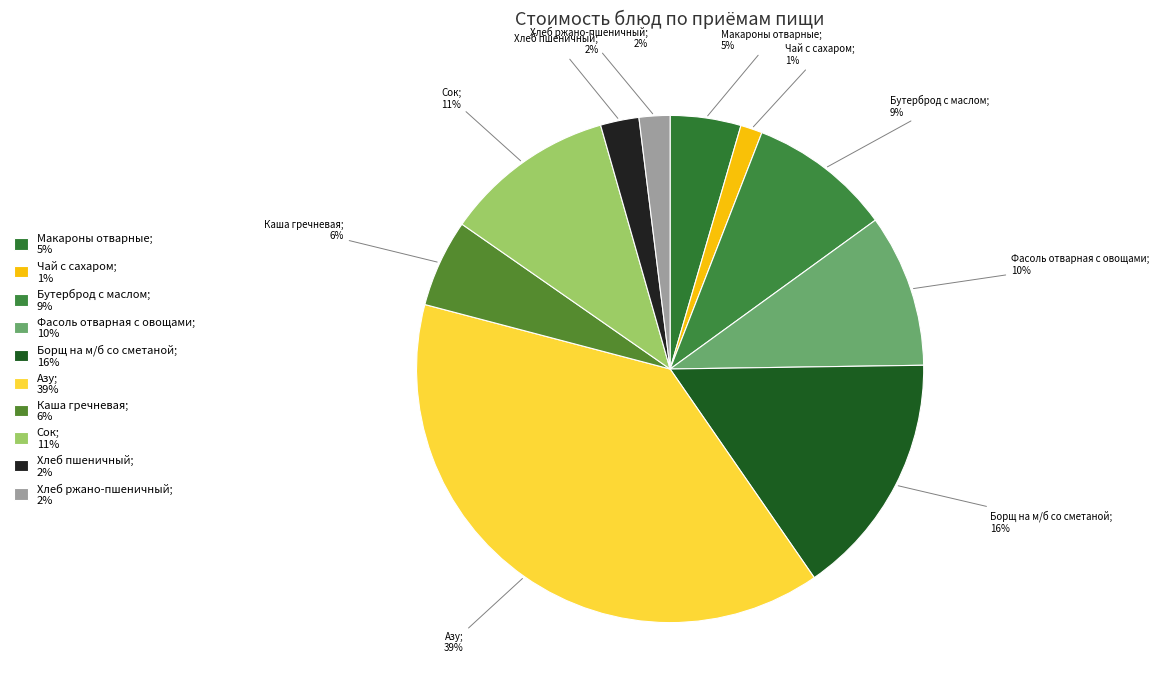

Which has a higher value, Каша гречневая; 6% or Хлеб пшеничный; 2%?

Каша гречневая; 6%